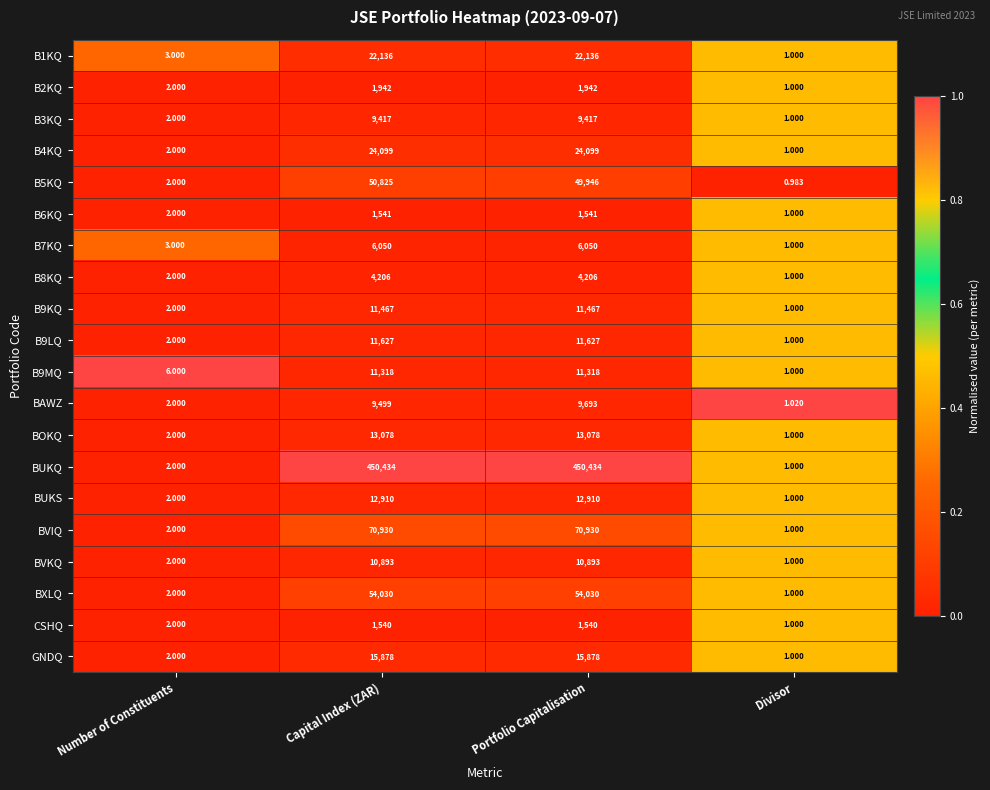

Which series changed the most between Portfolio Capitalisation and Divisor?

BUKQ